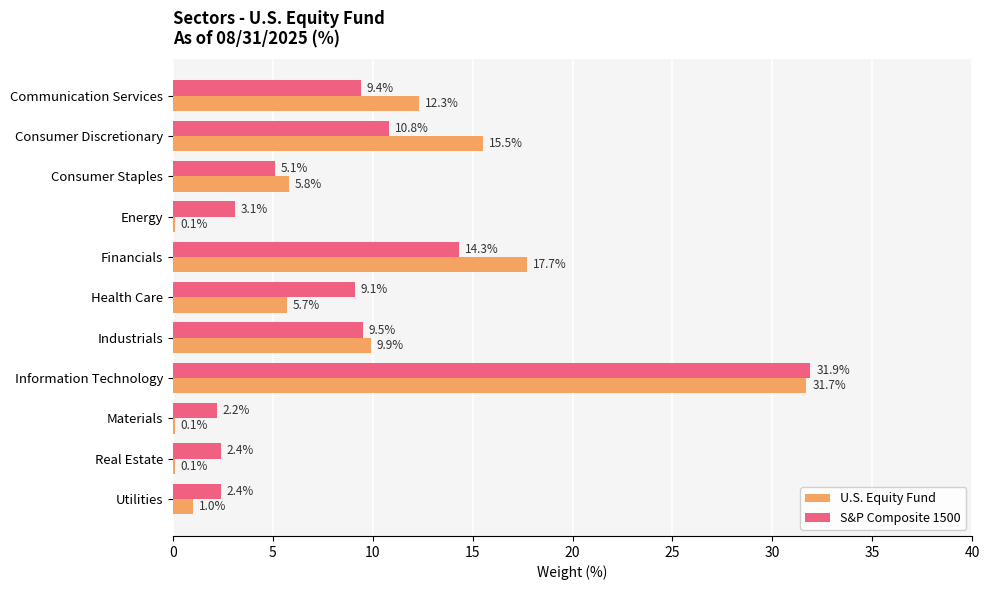

The value of S&P Composite 1500 at Consumer Discretionary is 10.8. True or false?

True